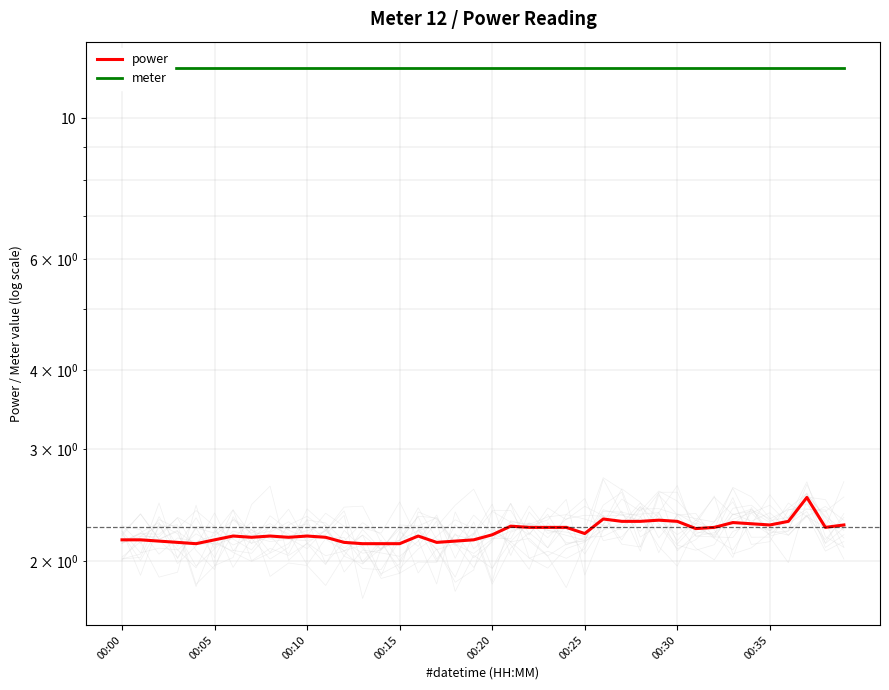

Count the number of data series in this chart.

2